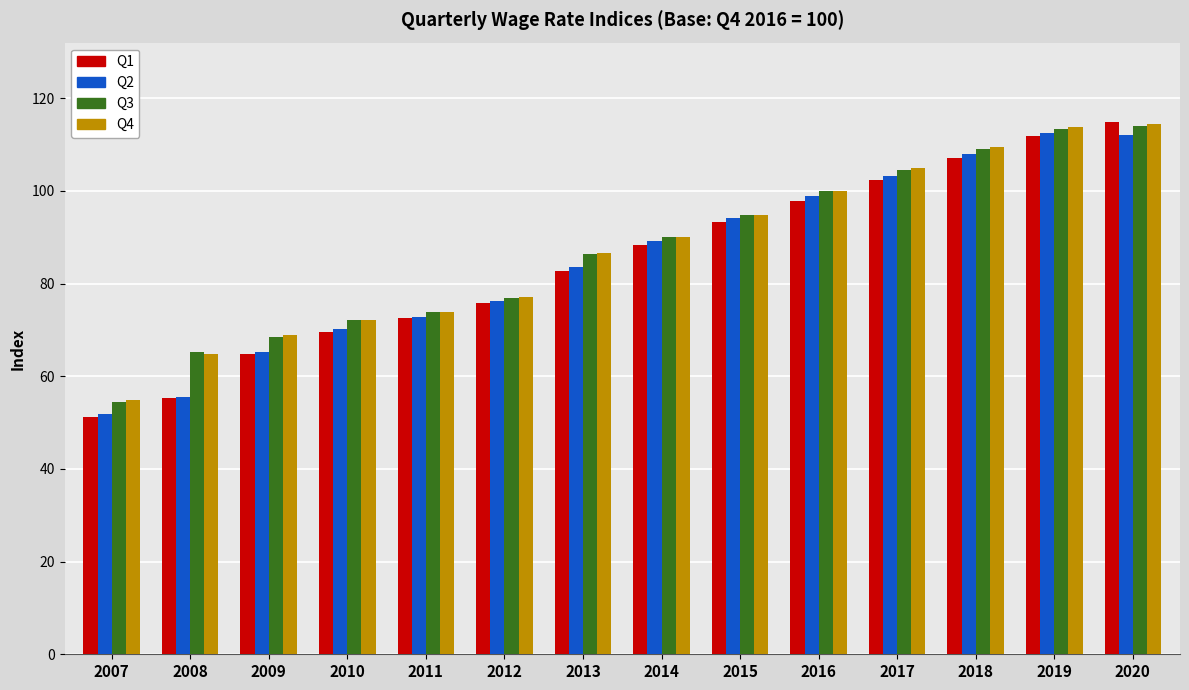

List the labels in order of Q1 value, smallest first.

2007, 2008, 2009, 2010, 2011, 2012, 2013, 2014, 2015, 2016, 2017, 2018, 2019, 2020